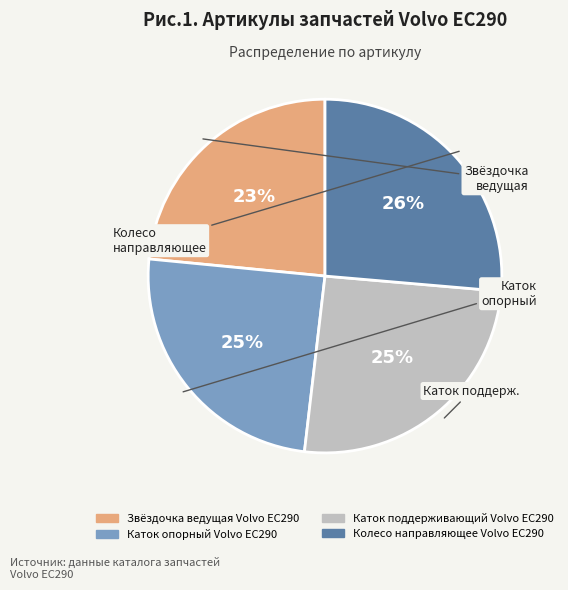

To the nearest percent, what portion does Каток поддерживающий Volvo EC290 represent?

25%